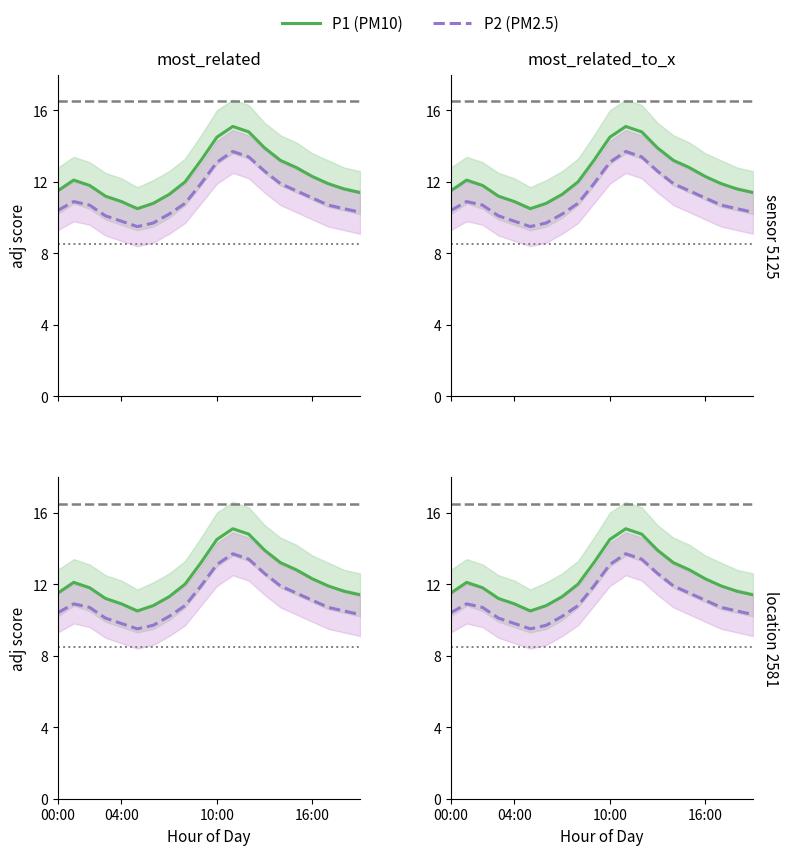

At which category is the sum across all series the highest?

11